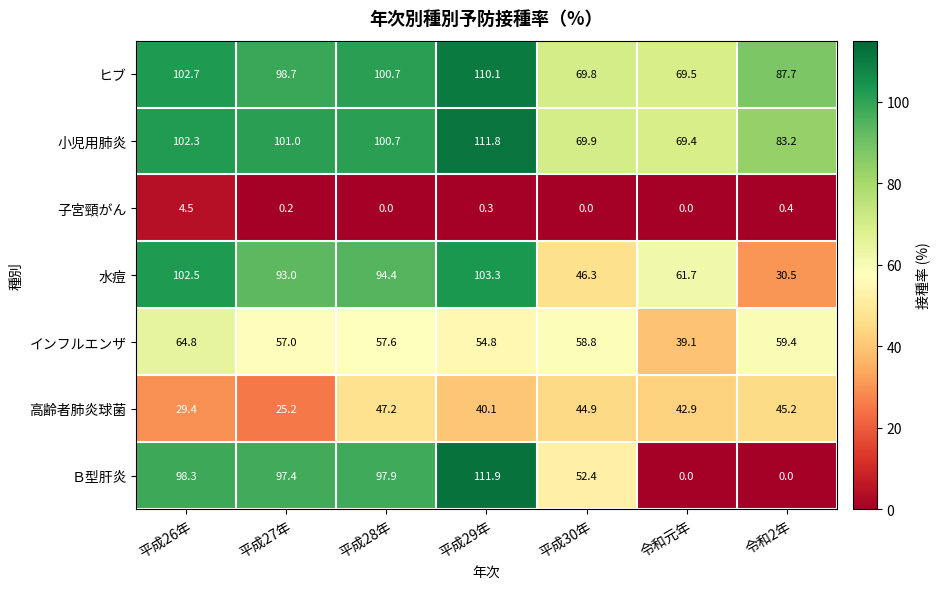

Which series has the largest total across all categories?

ヒブ